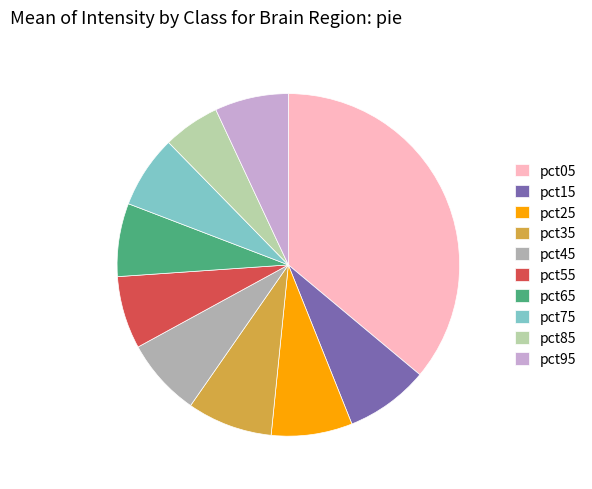

Is there a majority slice in this chart?

No